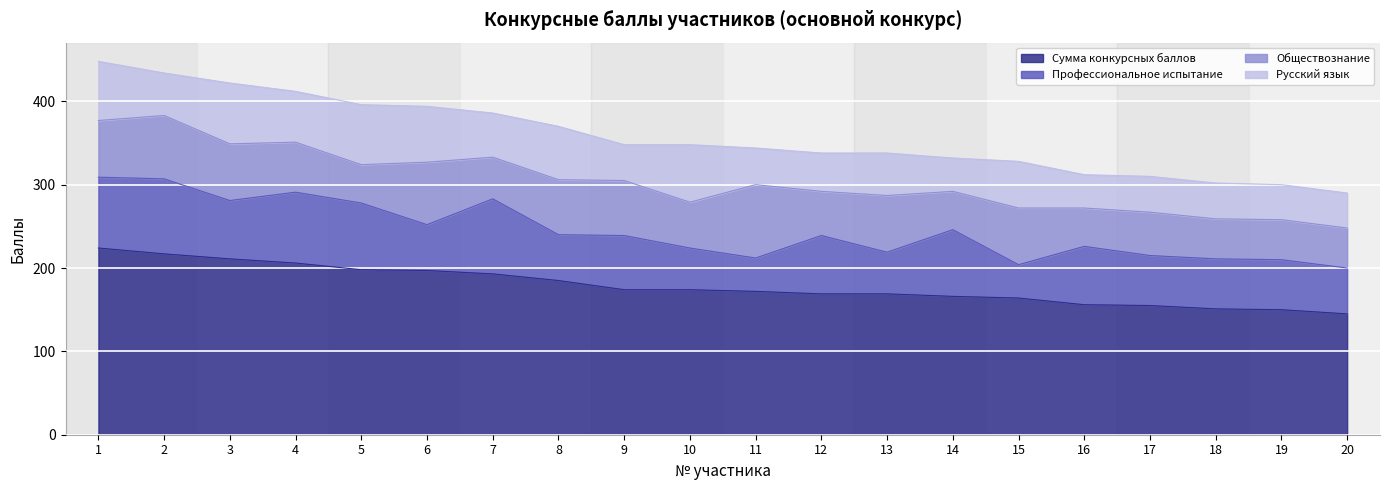

Which series ends up on top after the final intersection of Русский язык and Обществознание?

Обществознание